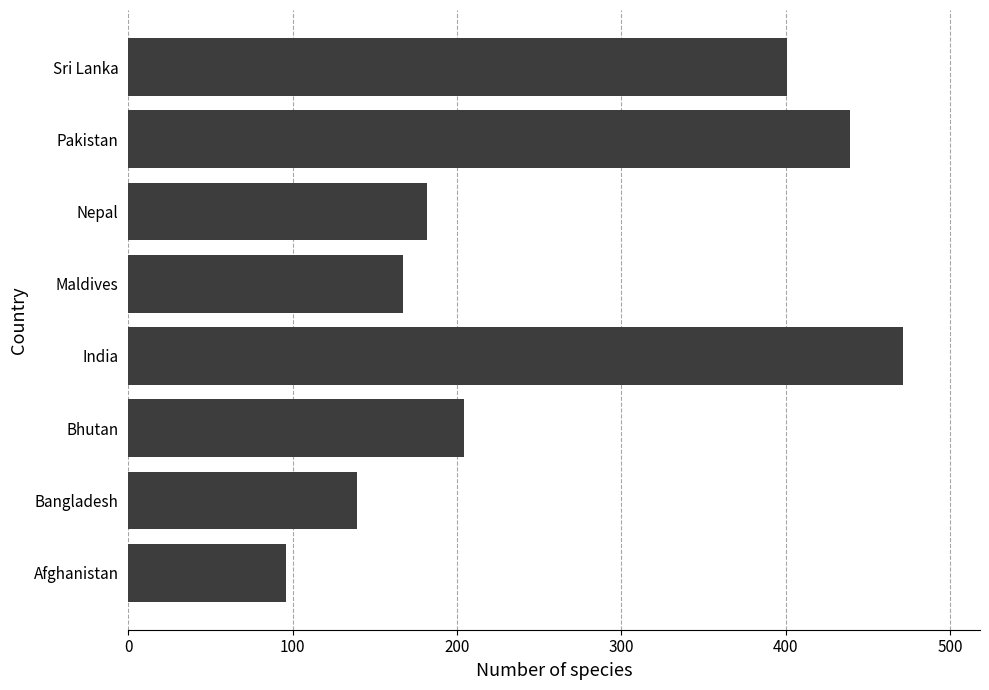

Read the value at Nepal, to the nearest 10.

180